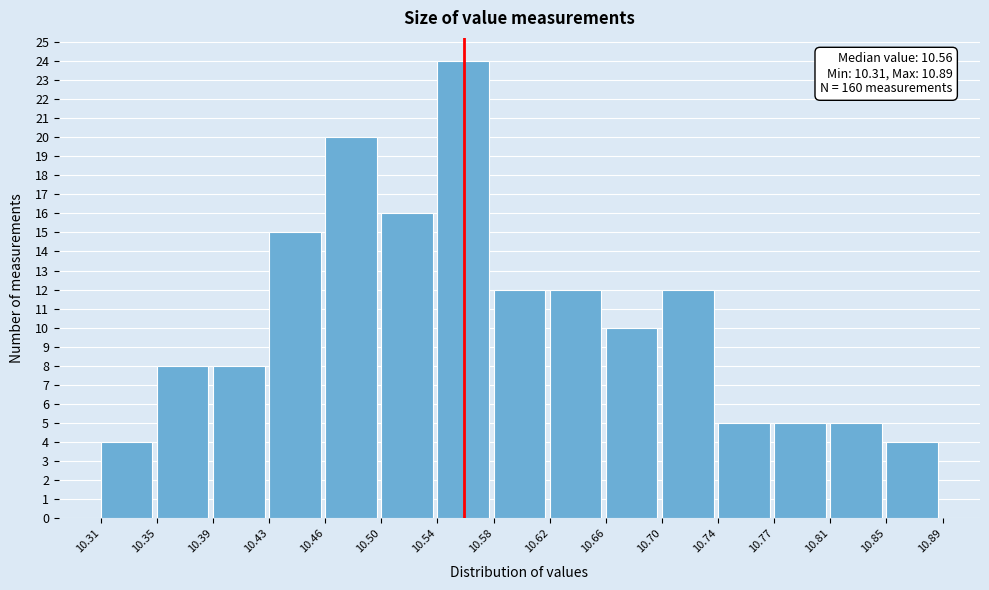

Which range on the x-axis has the tallest bar?

10.54 to 10.58